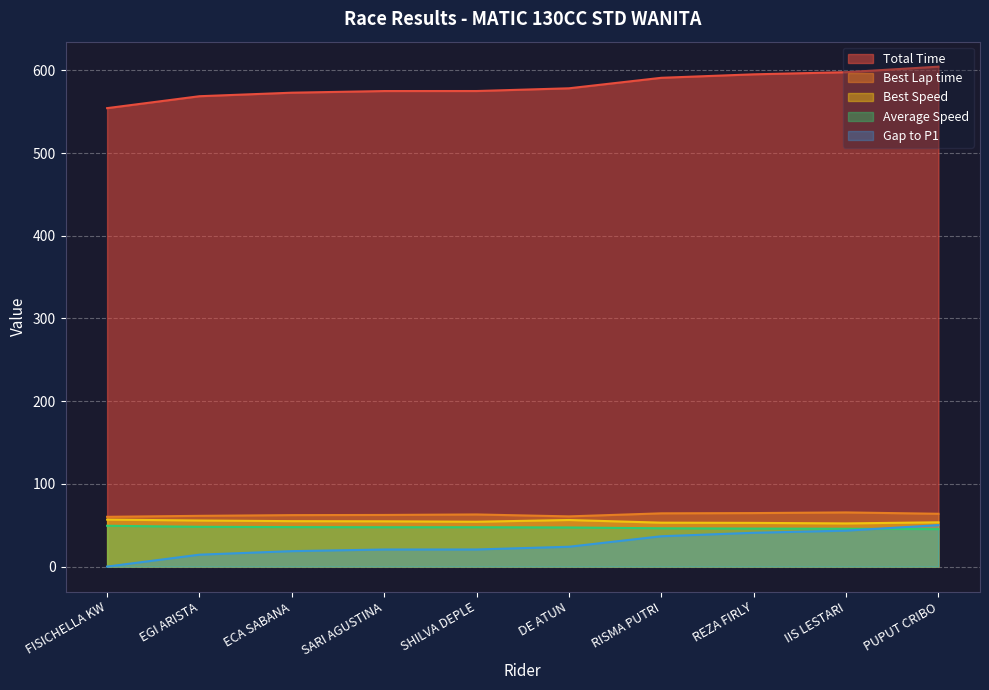

What is the difference between the highest and lowest values at DE ATUN?

554.3